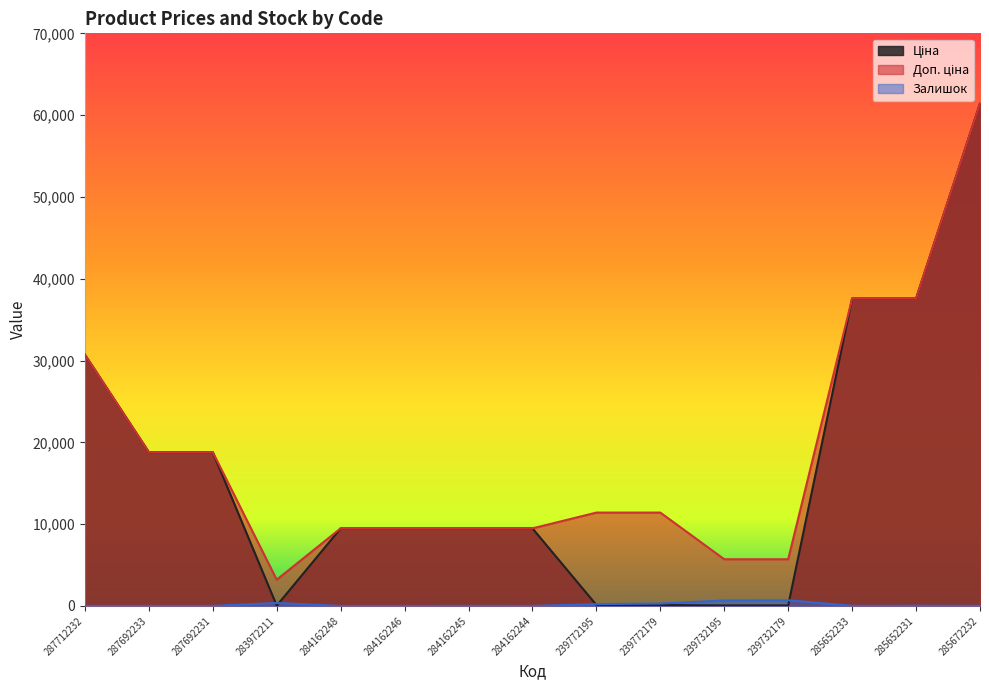

What is the maximum value shown in the chart?

61434.3